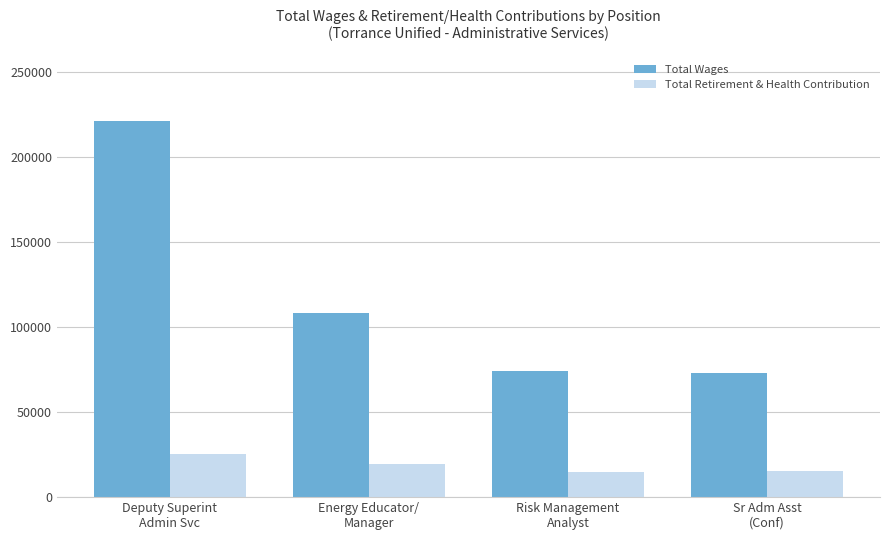

How many categories are shown in the chart?

4